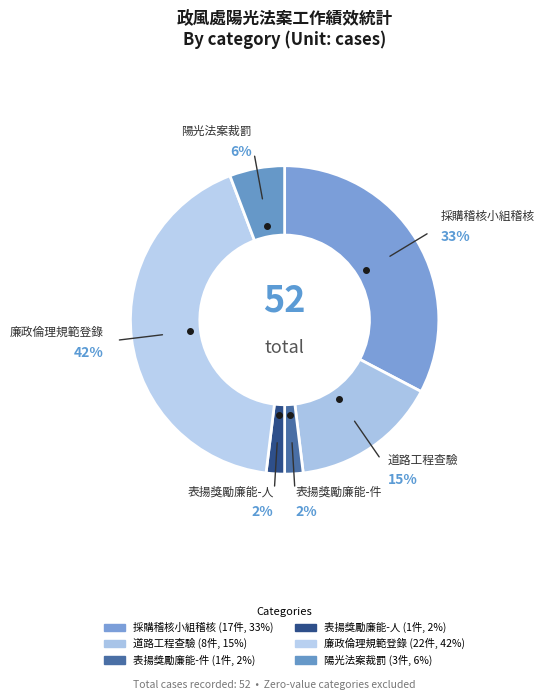

What is the ratio of the value at 採購稽核小組稽核 to the value at 表揚獎勵廉能-人?

17.0